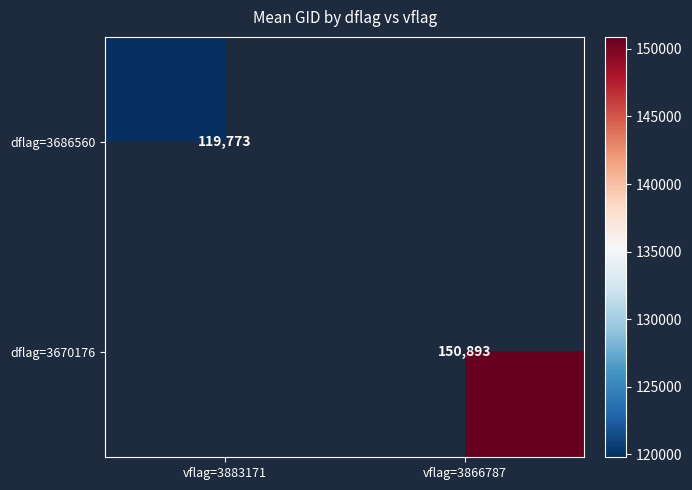

The dflag=3686560 series shows 119773.0 at vflag=3883171. True or false?

True